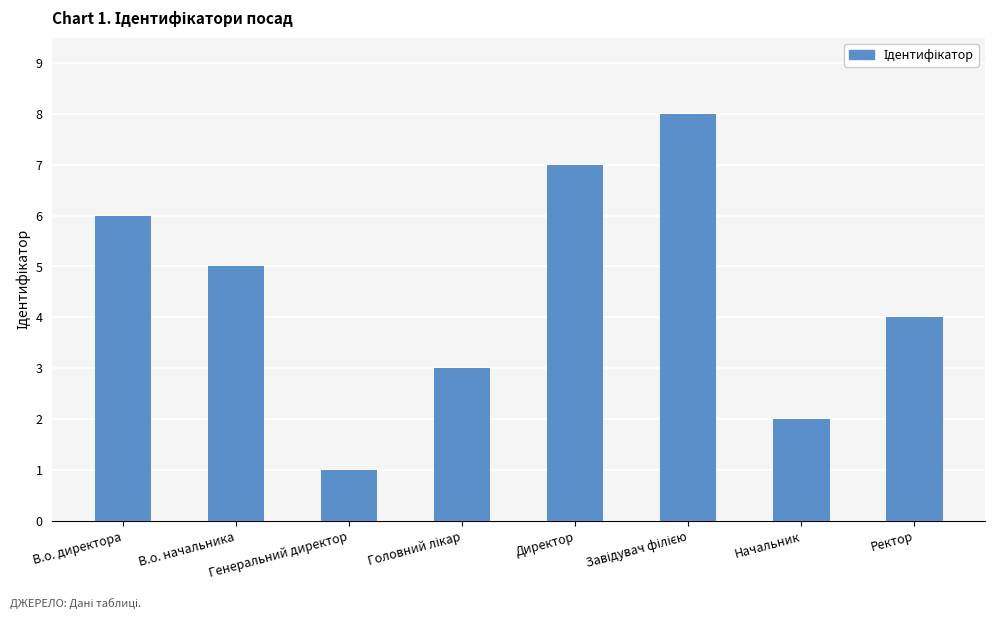

How many values are between 3 and 7?

5